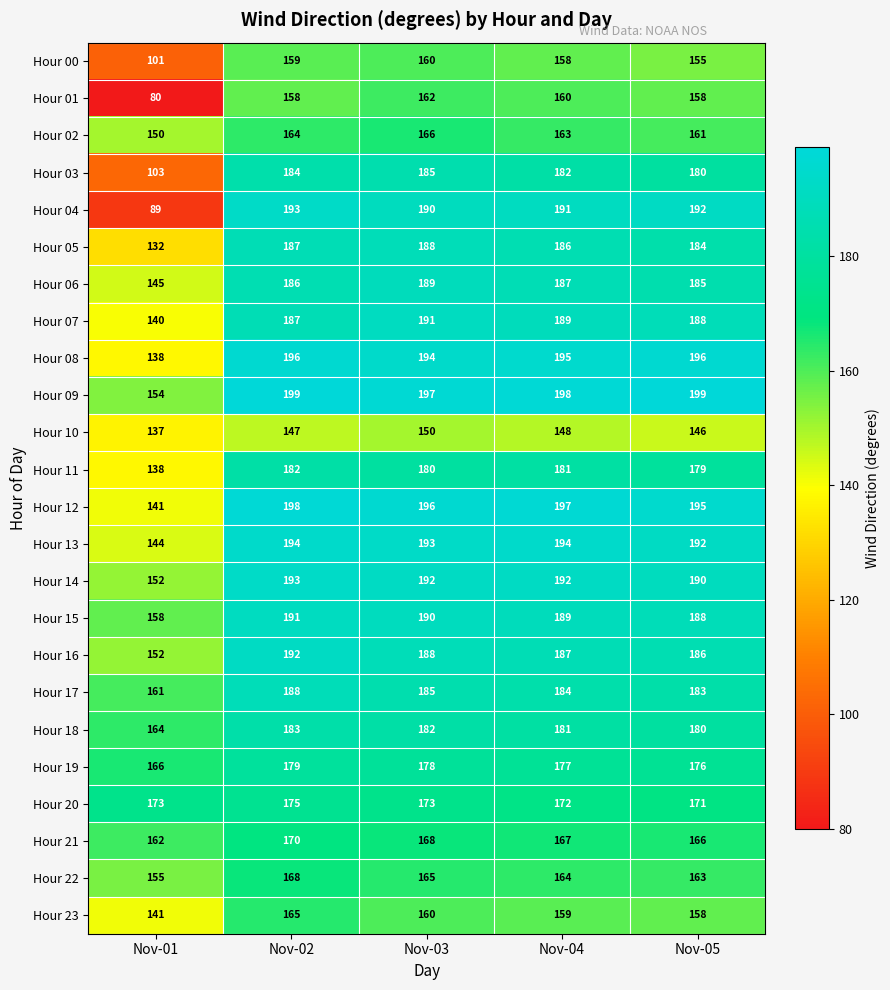

What is the sum of all Hour 11 values?

860